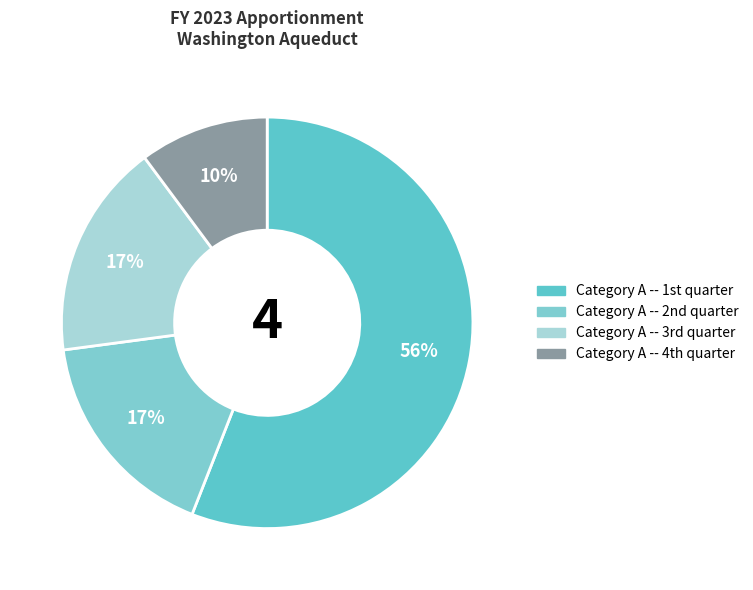

How many segments does this pie chart have?

4